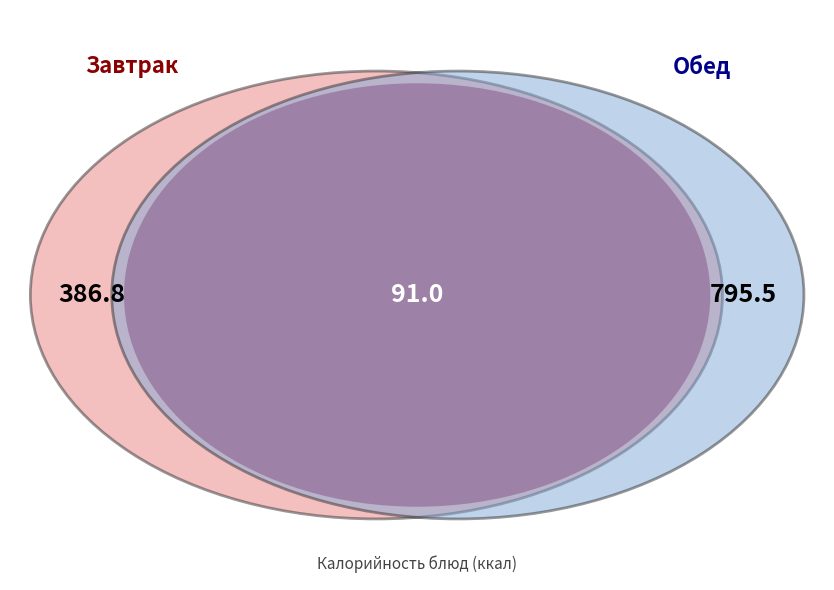

Do Сырники из творога с повидлом and Овощи натуральные солёные (огурец) together represent more than half of the pie?

No